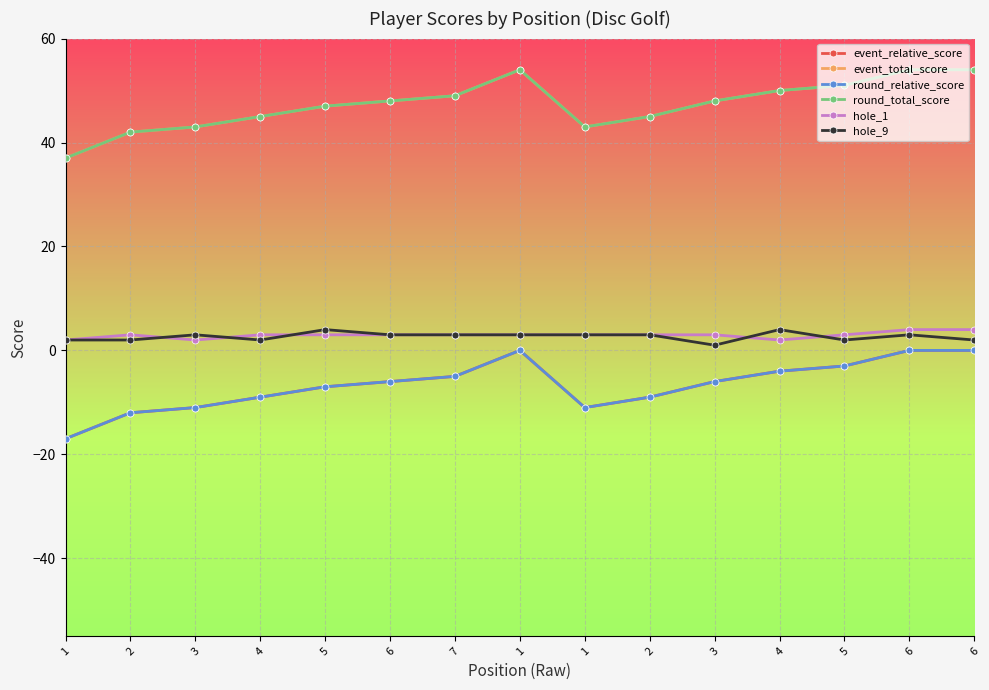

Does the chart have visible grid lines?

Yes